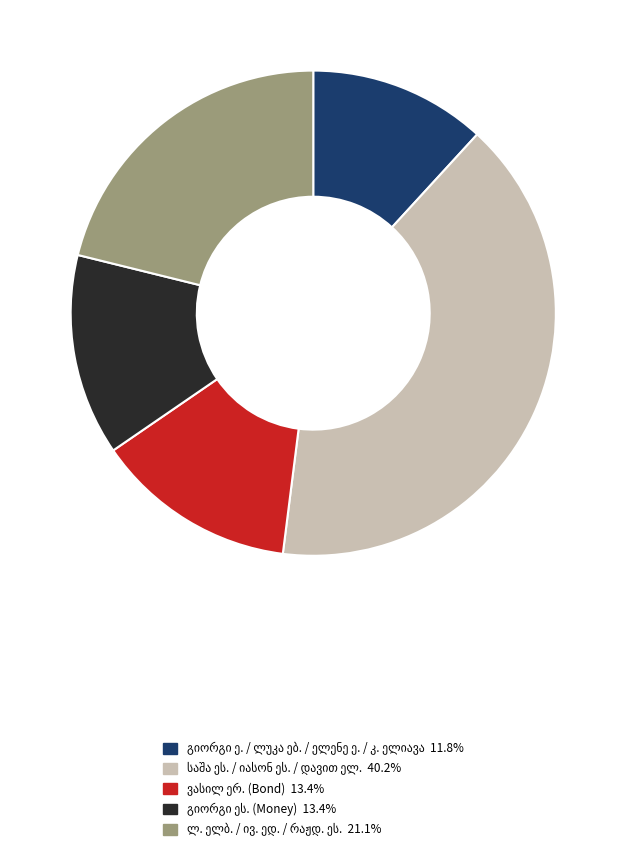

Is there a majority slice in this chart?

No